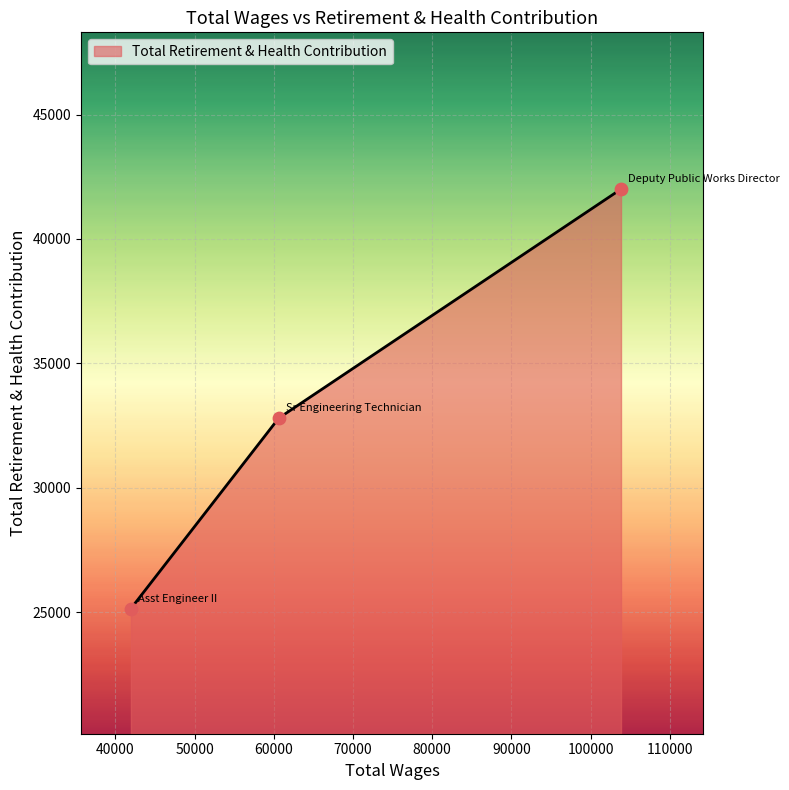

What is the sum of all values?

99950